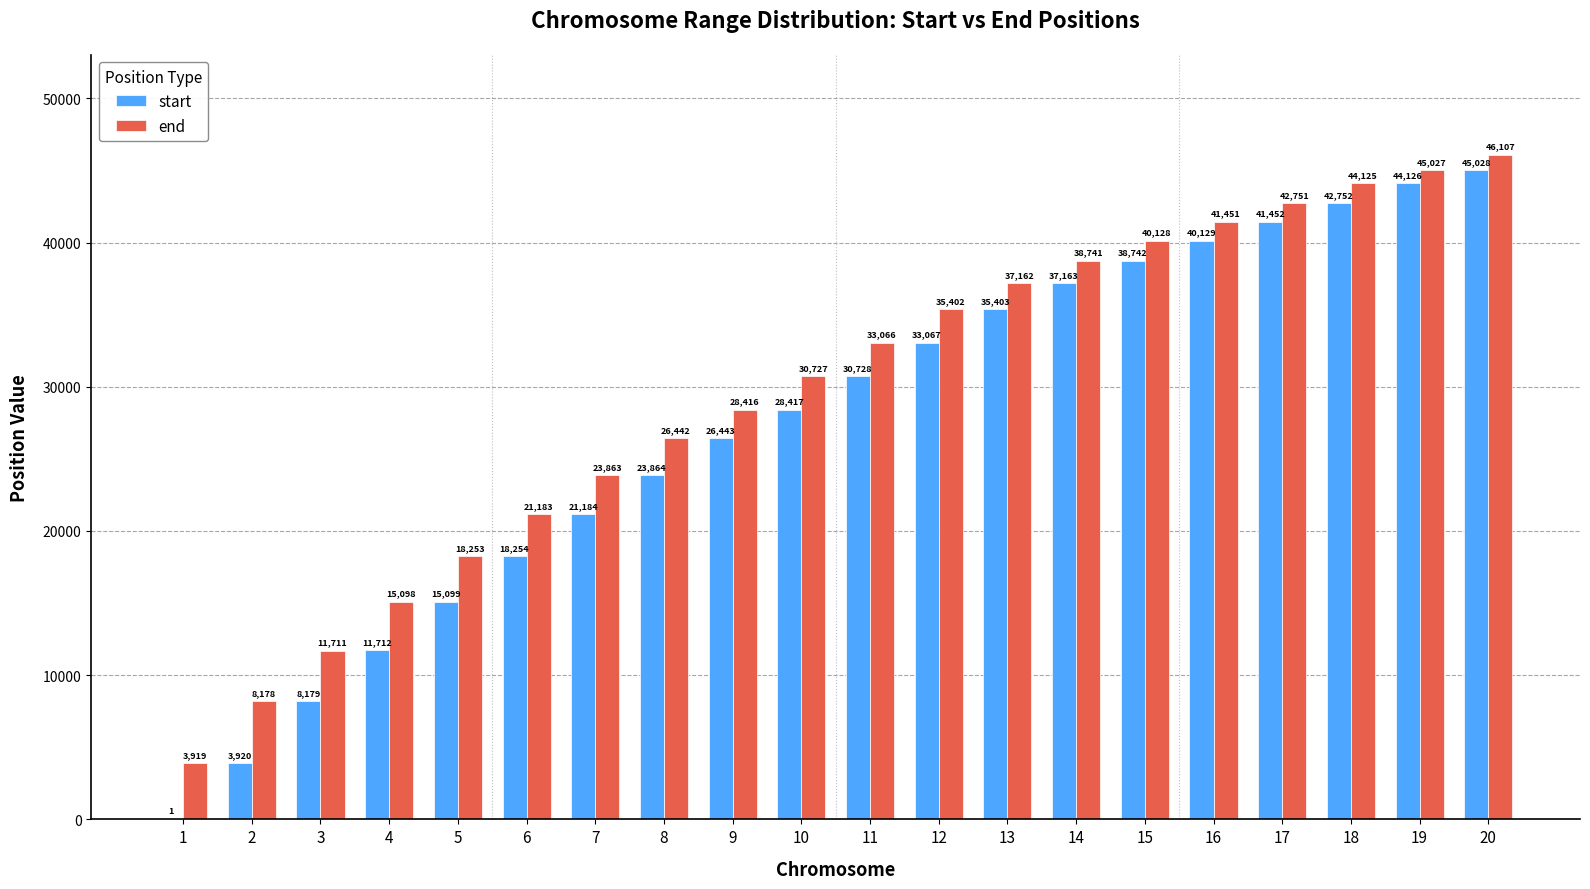

At which category is the sum across all series the highest?

20